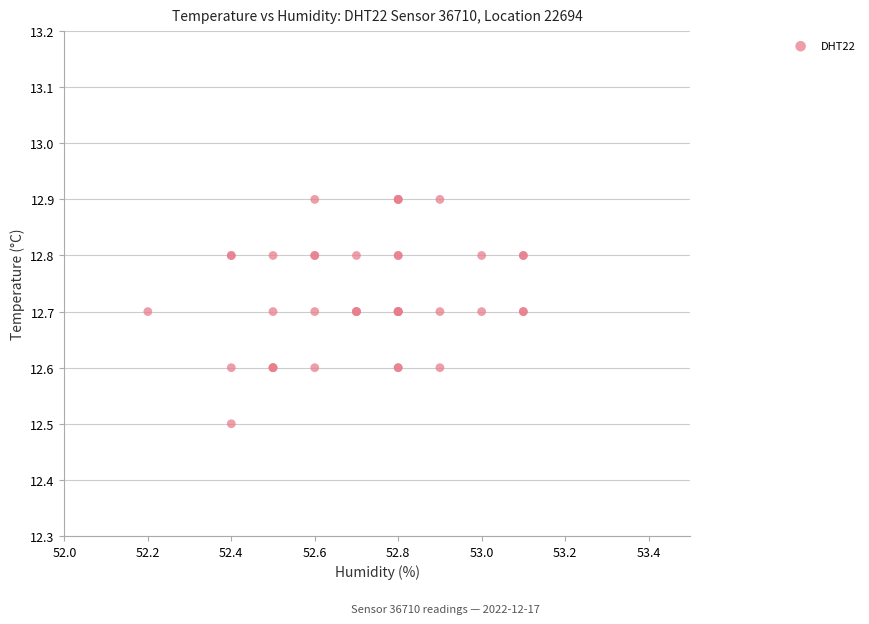

What Y value in the scatter plot is closest to 12?

12.5